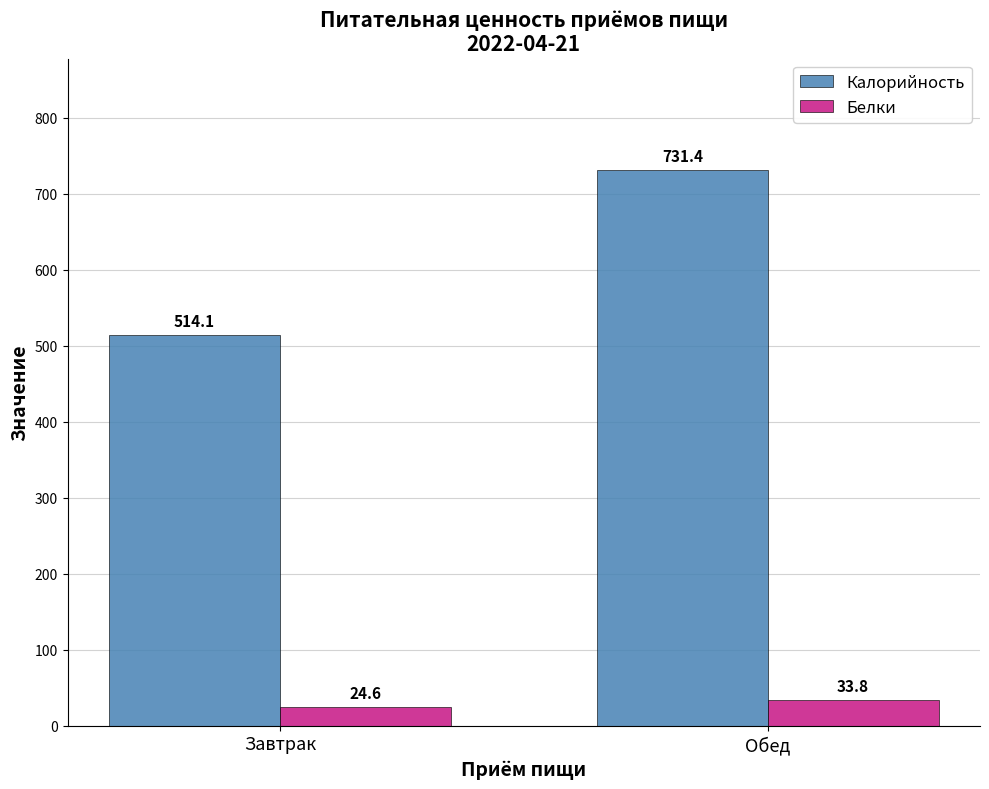

True or false: Белки has a value of 24.6 at Завтрак.

True